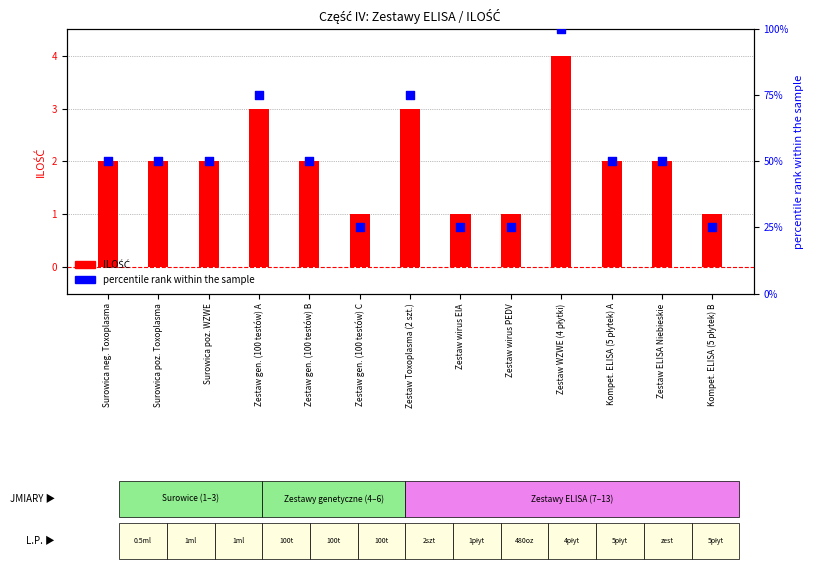

Is the value of percentile rank within sample at Zestaw wirus EIA greater than the value of ILOŚĆ at Kompet. ELISA (5 płytek) B?

Yes